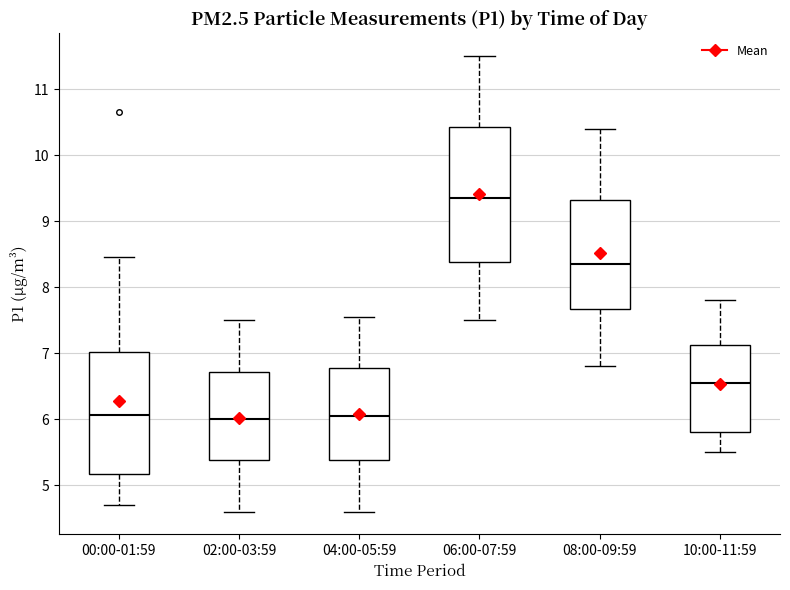

Reading left to right, transcribe this box plot: for each box, give where its median line is, the range the box spans, and where its two whiskers end, as read against the y-axis. The values are not printed on the chart, so give them approximately, as read against the axis.

00:00-01:59: median 6.1, box 5.2 to 7.0, whiskers 4.7 to 8.5
02:00-03:59: median 6.0, box 5.4 to 6.7, whiskers 4.6 to 7.5
04:00-05:59: median 6.1, box 5.4 to 6.8, whiskers 4.6 to 7.6
06:00-07:59: median 9.4, box 8.4 to 10.4, whiskers 7.5 to 11.5
08:00-09:59: median 8.4, box 7.7 to 9.3, whiskers 6.8 to 10.4
10:00-11:59: median 6.6, box 5.8 to 7.1, whiskers 5.5 to 7.8